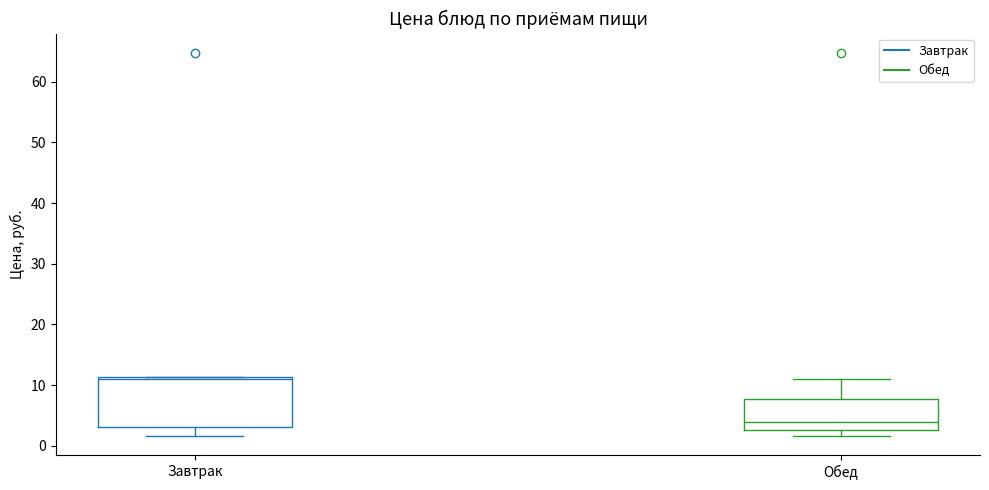

Where is the upper edge of the box for Завтрак on the y-axis? The values are not printed on the chart, so give them approximately, as read against the axis.

11